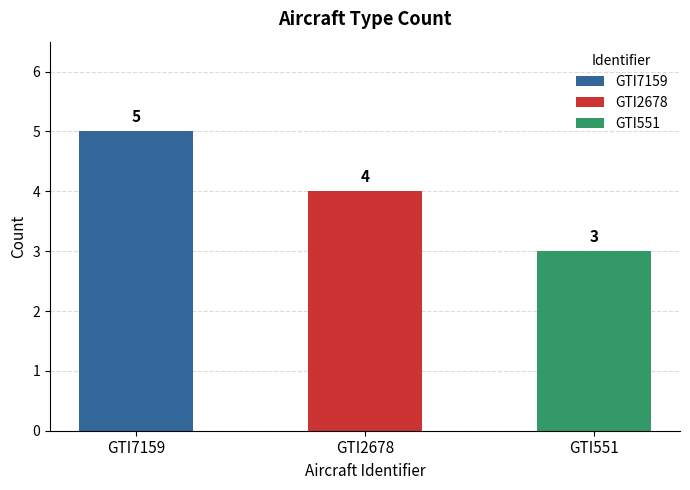

List the labels in order of value, smallest first.

GTI551, GTI2678, GTI7159